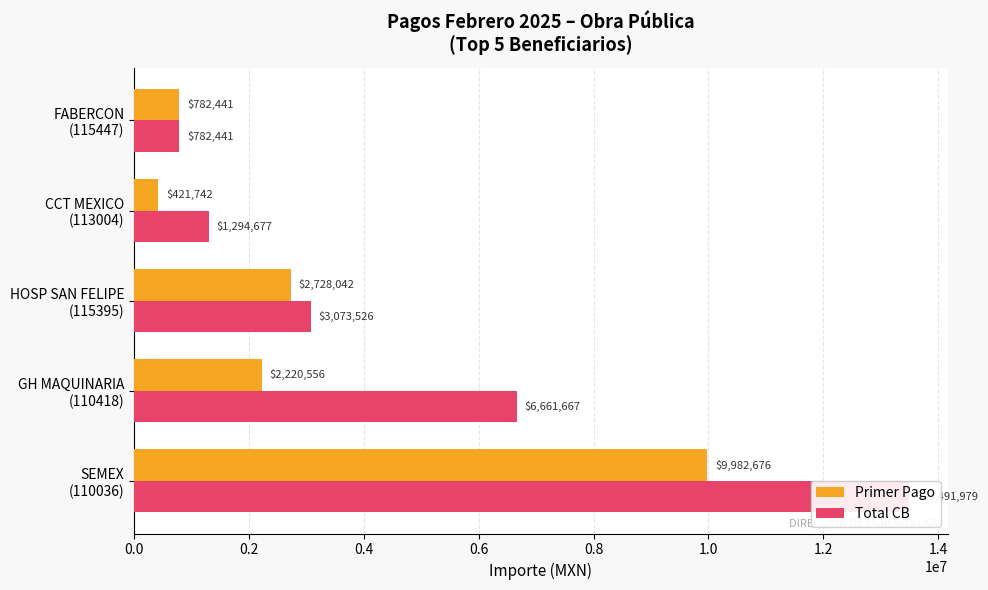

What is the difference between the Total CB values at 0.0 and 0.4?

10418452.4